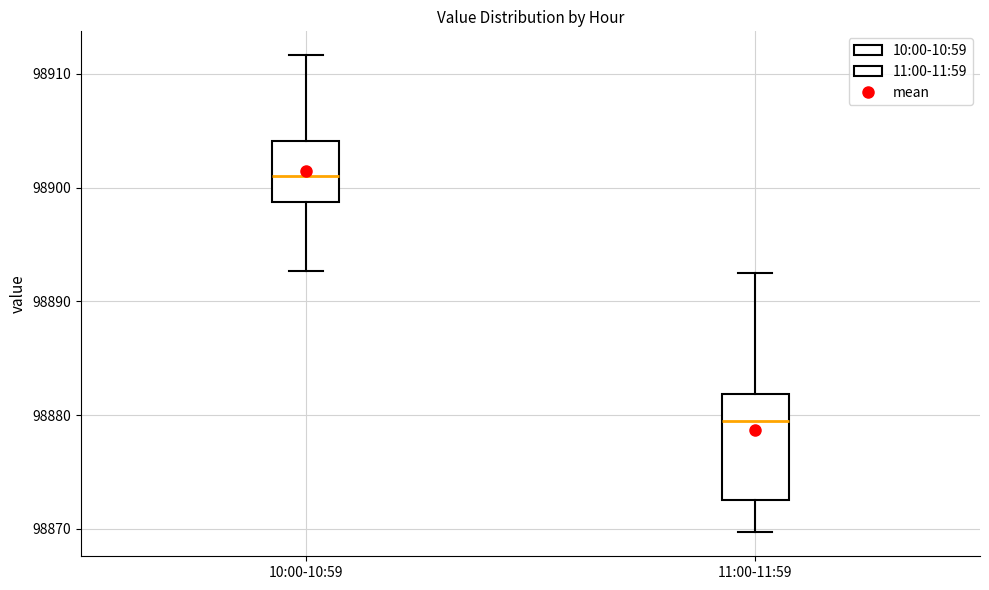

Which box has the highest median line?

10:00-10:59